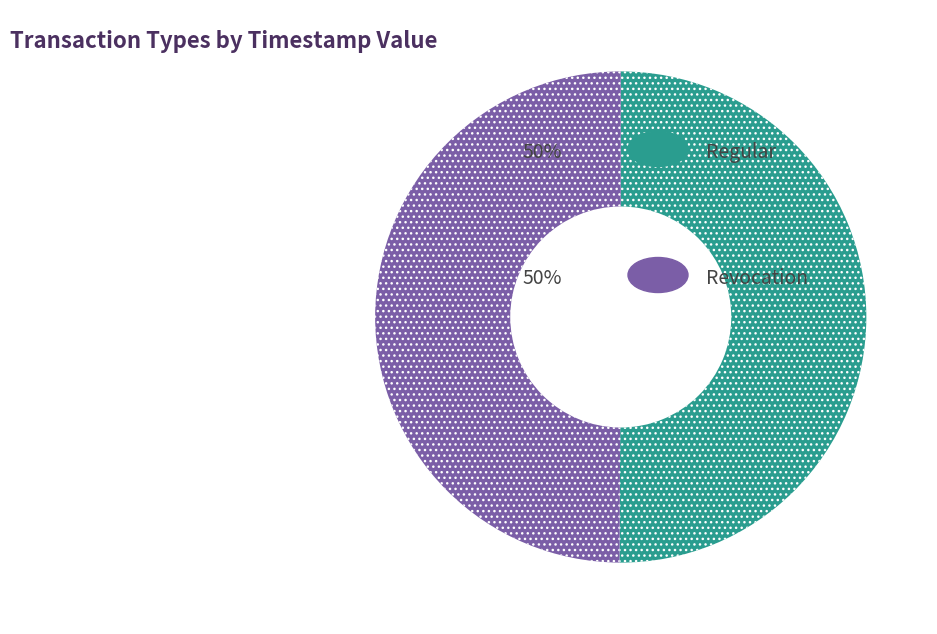

How many slices are in this pie chart?

2